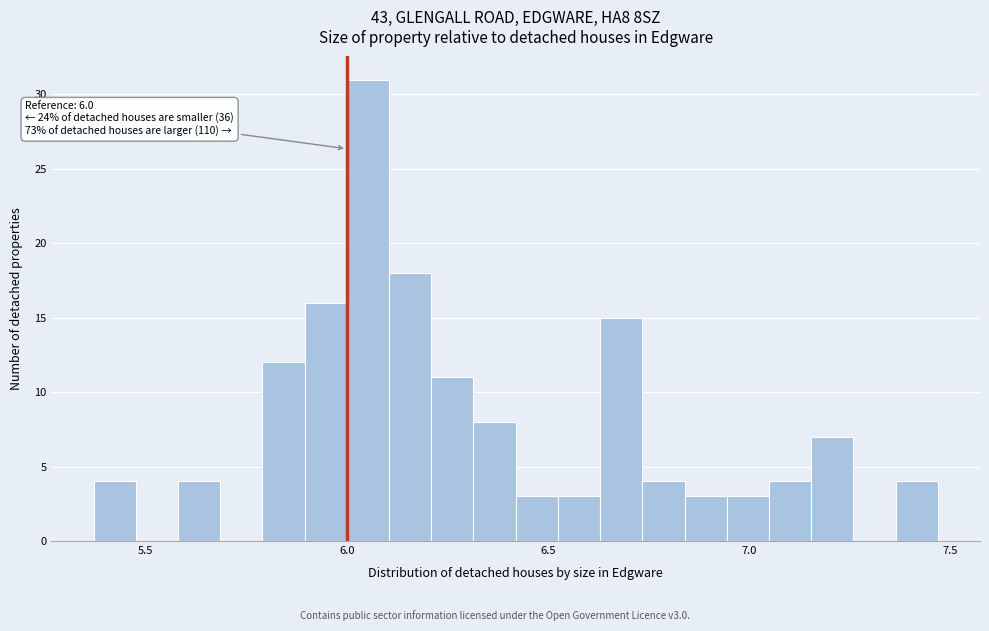

Read against the x-axis, roughly where is the centre of the tallest bar?

6.05